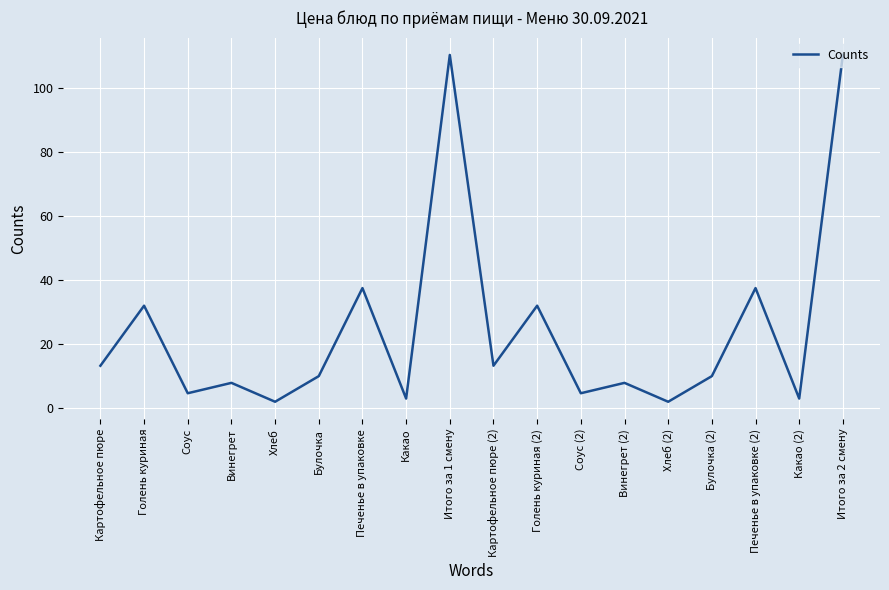

Is it true that the value at Печенье в упаковке (2) is 53.1?

False